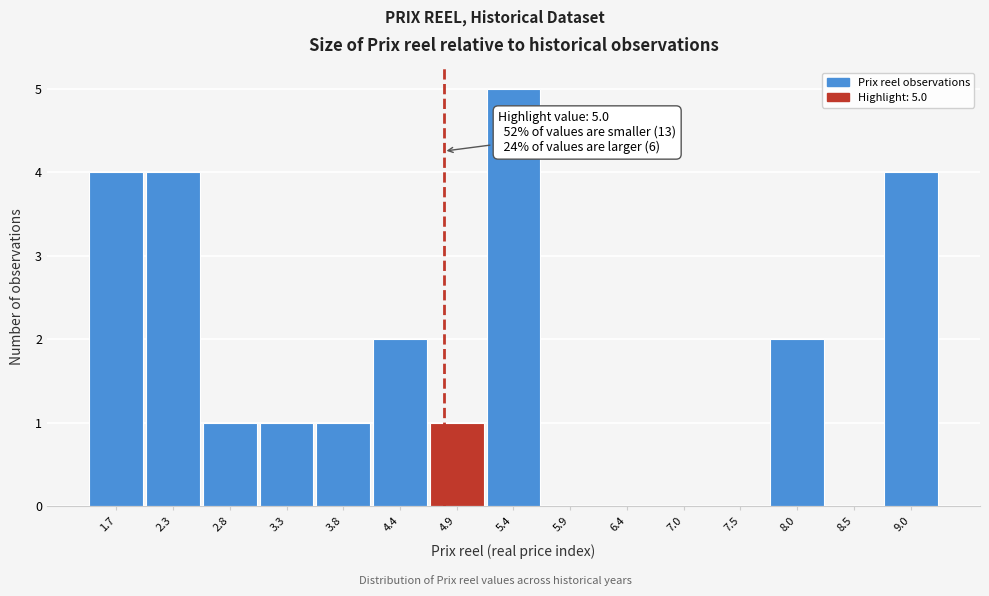

Reading right to left, what are all the values shown in this chart?

9.0=4	8.5=0	8.0=2	7.5=0	7.0=0	6.4=0	5.9=0	5.4=5	4.9=1	4.4=2	3.8=1	3.3=1	2.8=1	2.3=4	1.7=4